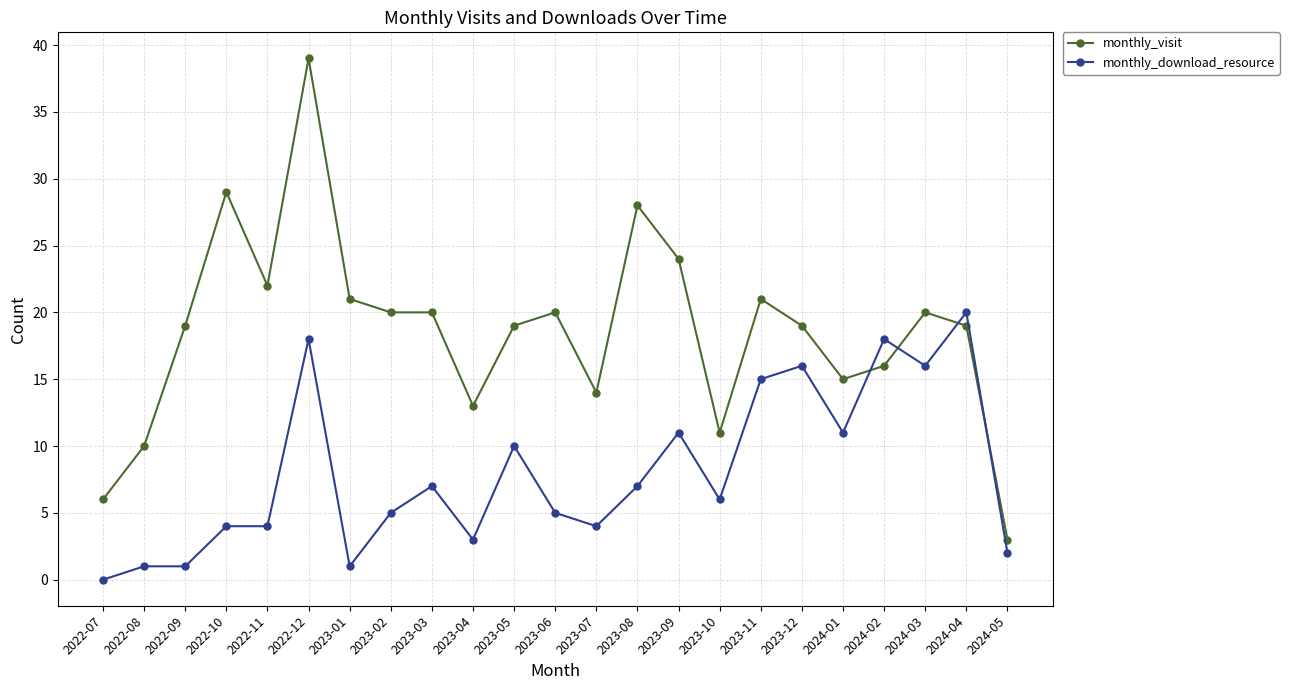

Between which two adjacent categories do monthly_download_resource and monthly_visit first intersect?

2024-01 and 2024-02